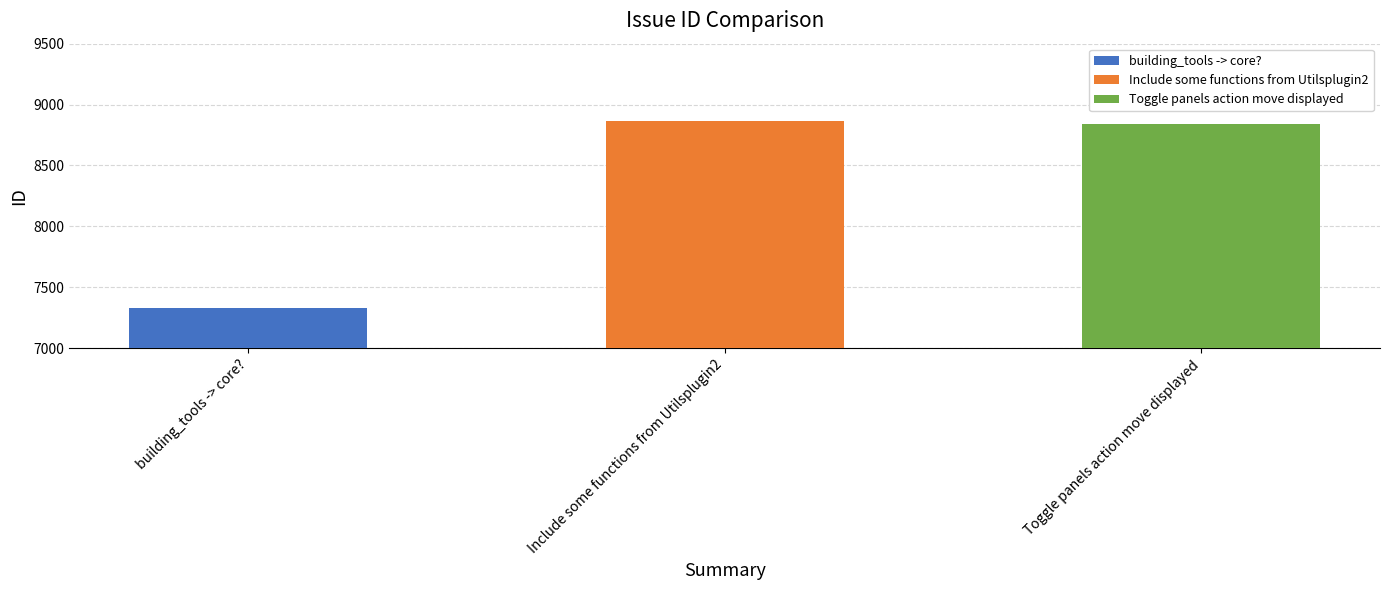

Read the value at Toggle panels action move displayed, to the nearest 50.

8850